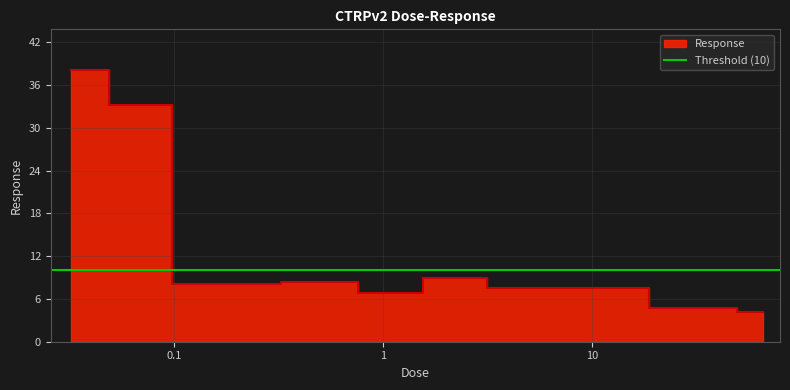

Reading left to right, extract all data points from this chart.

38.1	33.2	8.1	8.3	6.8	9.0	7.6	4.7	4.2